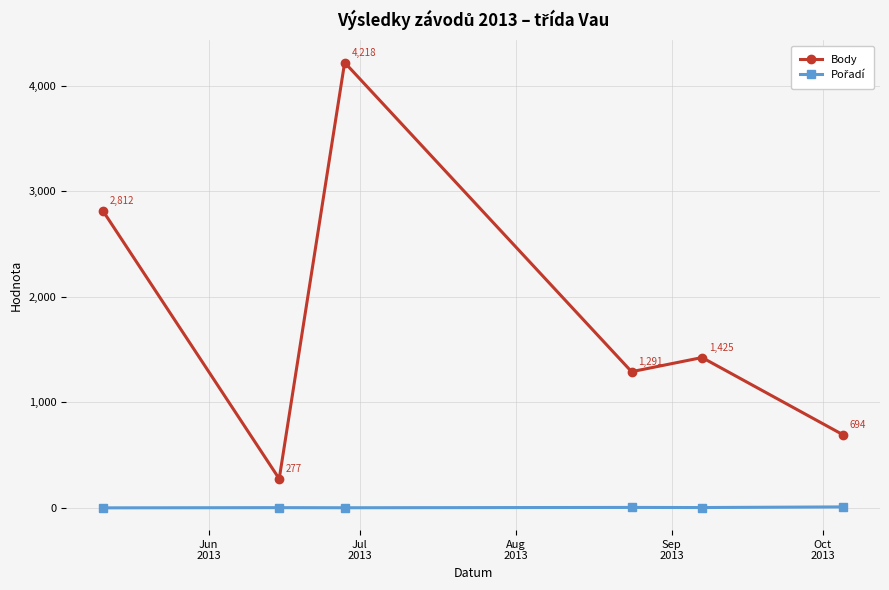

Which series has the largest total across all categories?

Body